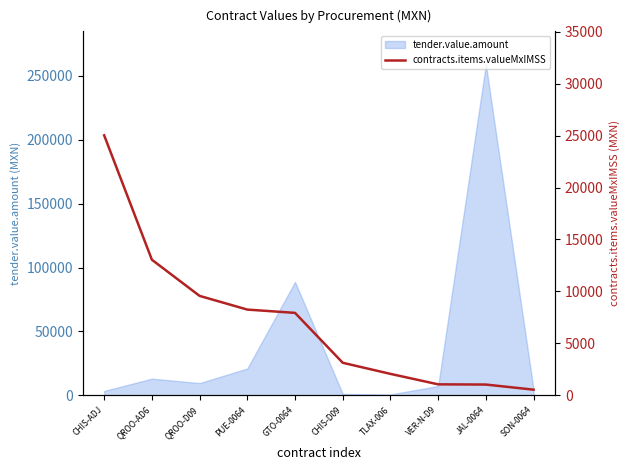

List the labels in order of value, largest first.

CHIS-ADJ, QROO-AD6, QROO-D09, PUE-0064, GTO-0064, CHIS-D09, TLAX-006, VER-N-D9, JAL-0064, SON-0064